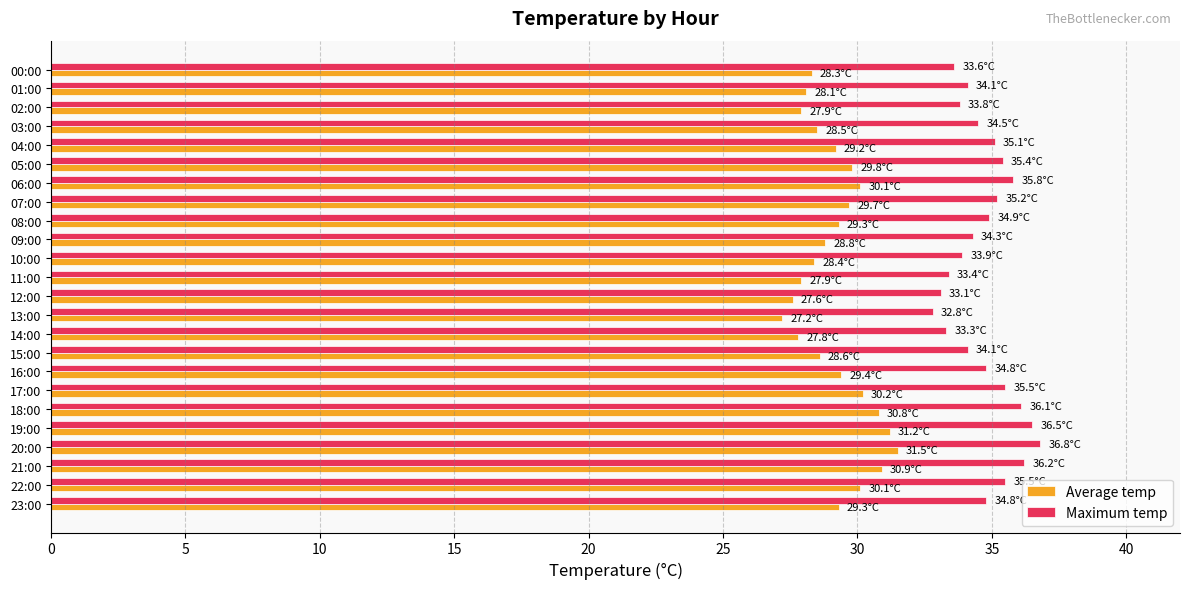

What is the total value across all series at 18:00?

66.9